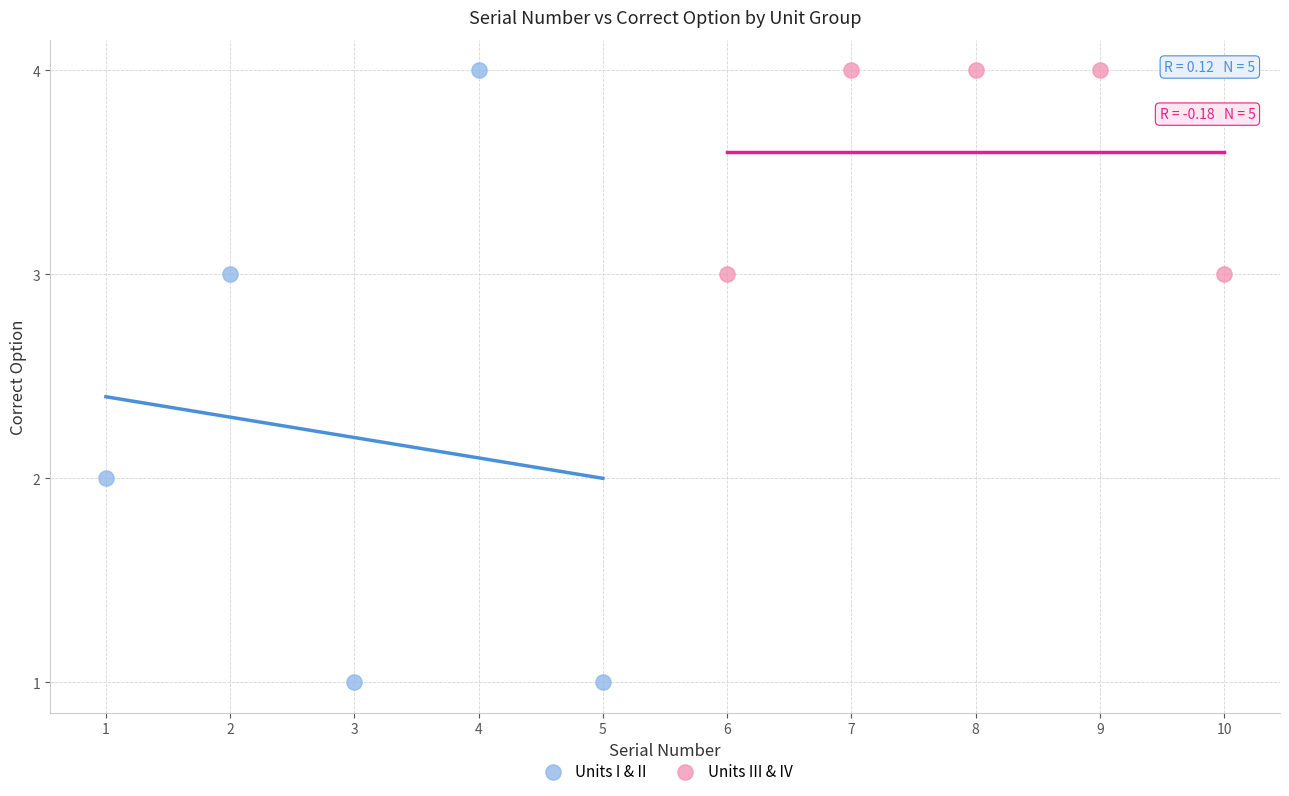

Which series reaches the minimum Y coordinate?

Units I & II